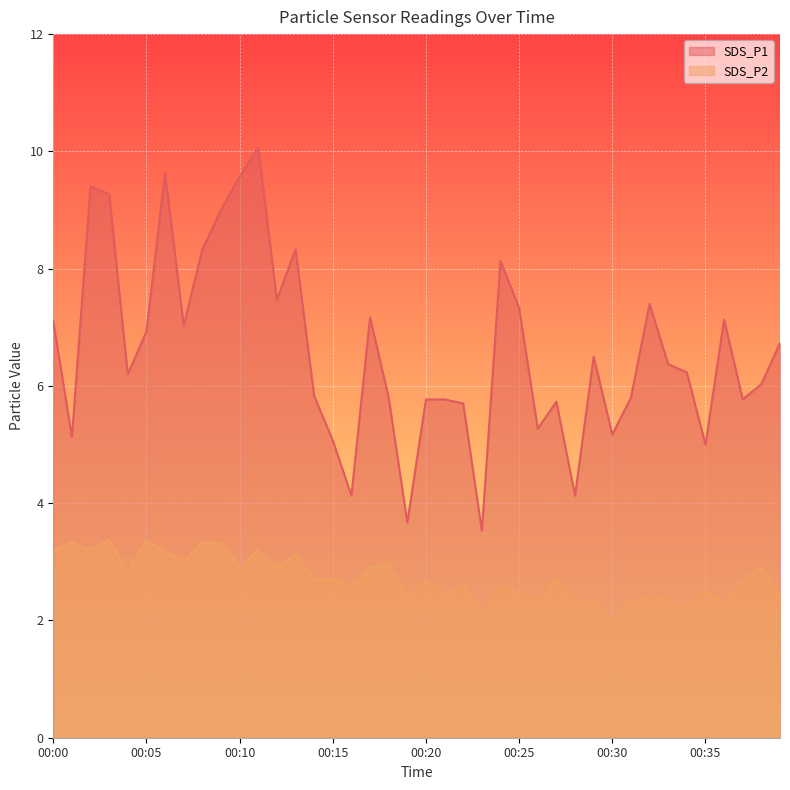

Reading right to left, extract all data points from this chart.

SDS_P1: 00:39=6.7	00:38=6.0	00:37=5.8	00:36=7.1	00:35=5.0	00:34=6.2	00:33=6.4	00:32=7.4	00:31=5.8	00:30=5.2	00:29=6.5	00:28=4.1	00:27=5.7	00:26=5.3	00:25=7.3	00:24=8.1	00:23=3.5	00:22=5.7	00:21=5.8	00:20=5.8	00:19=3.7	00:18=5.8	00:17=7.2	00:16=4.1	00:15=5.1	00:14=5.8	00:13=8.3	00:12=7.5	00:11=10.1	00:10=9.6	00:09=9.0	00:08=8.3	00:07=7.0	00:06=9.6	00:05=6.9	00:04=6.2	00:03=9.3	00:02=9.4	00:01=5.1	00:00=7.1
SDS_P2: 00:39=2.4	00:38=2.9	00:37=2.7	00:36=2.3	00:35=2.5	00:34=2.2	00:33=2.3	00:32=2.4	00:31=2.3	00:30=2.0	00:29=2.4	00:28=2.3	00:27=2.7	00:26=2.3	00:25=2.5	00:24=2.6	00:23=2.0	00:22=2.6	00:21=2.4	00:20=2.7	00:19=2.4	00:18=3.0	00:17=2.9	00:16=2.6	00:15=2.7	00:14=2.7	00:13=3.1	00:12=2.9	00:11=3.2	00:10=2.9	00:09=3.3	00:08=3.3	00:07=3.0	00:06=3.2	00:05=3.4	00:04=2.8	00:03=3.4	00:02=3.2	00:01=3.3	00:00=3.2